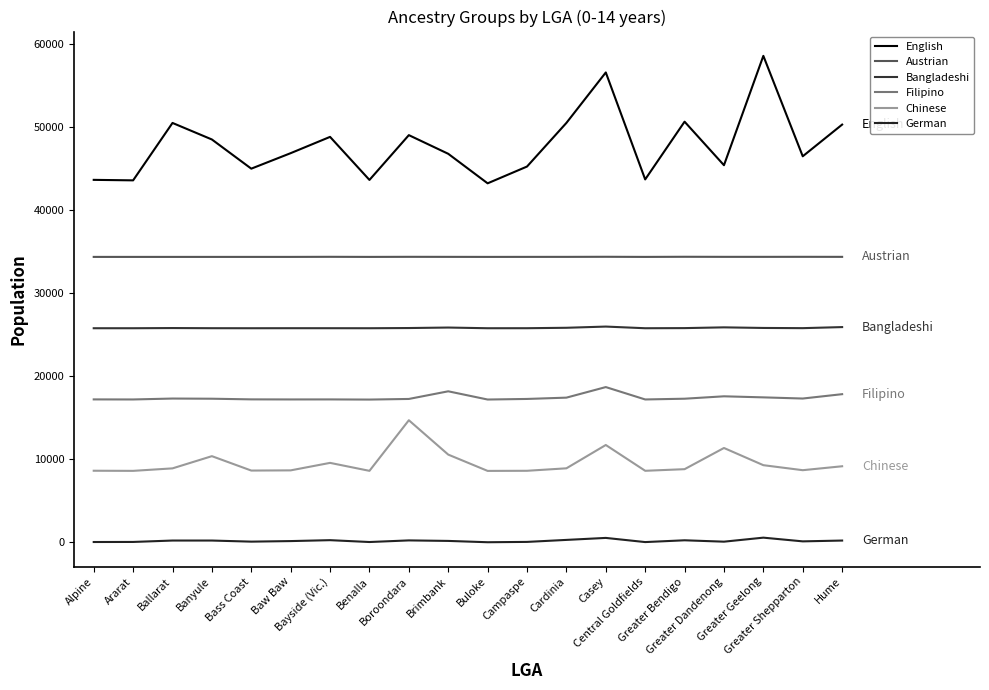

What is the label of the 17th point from the left?

Greater Dandenong